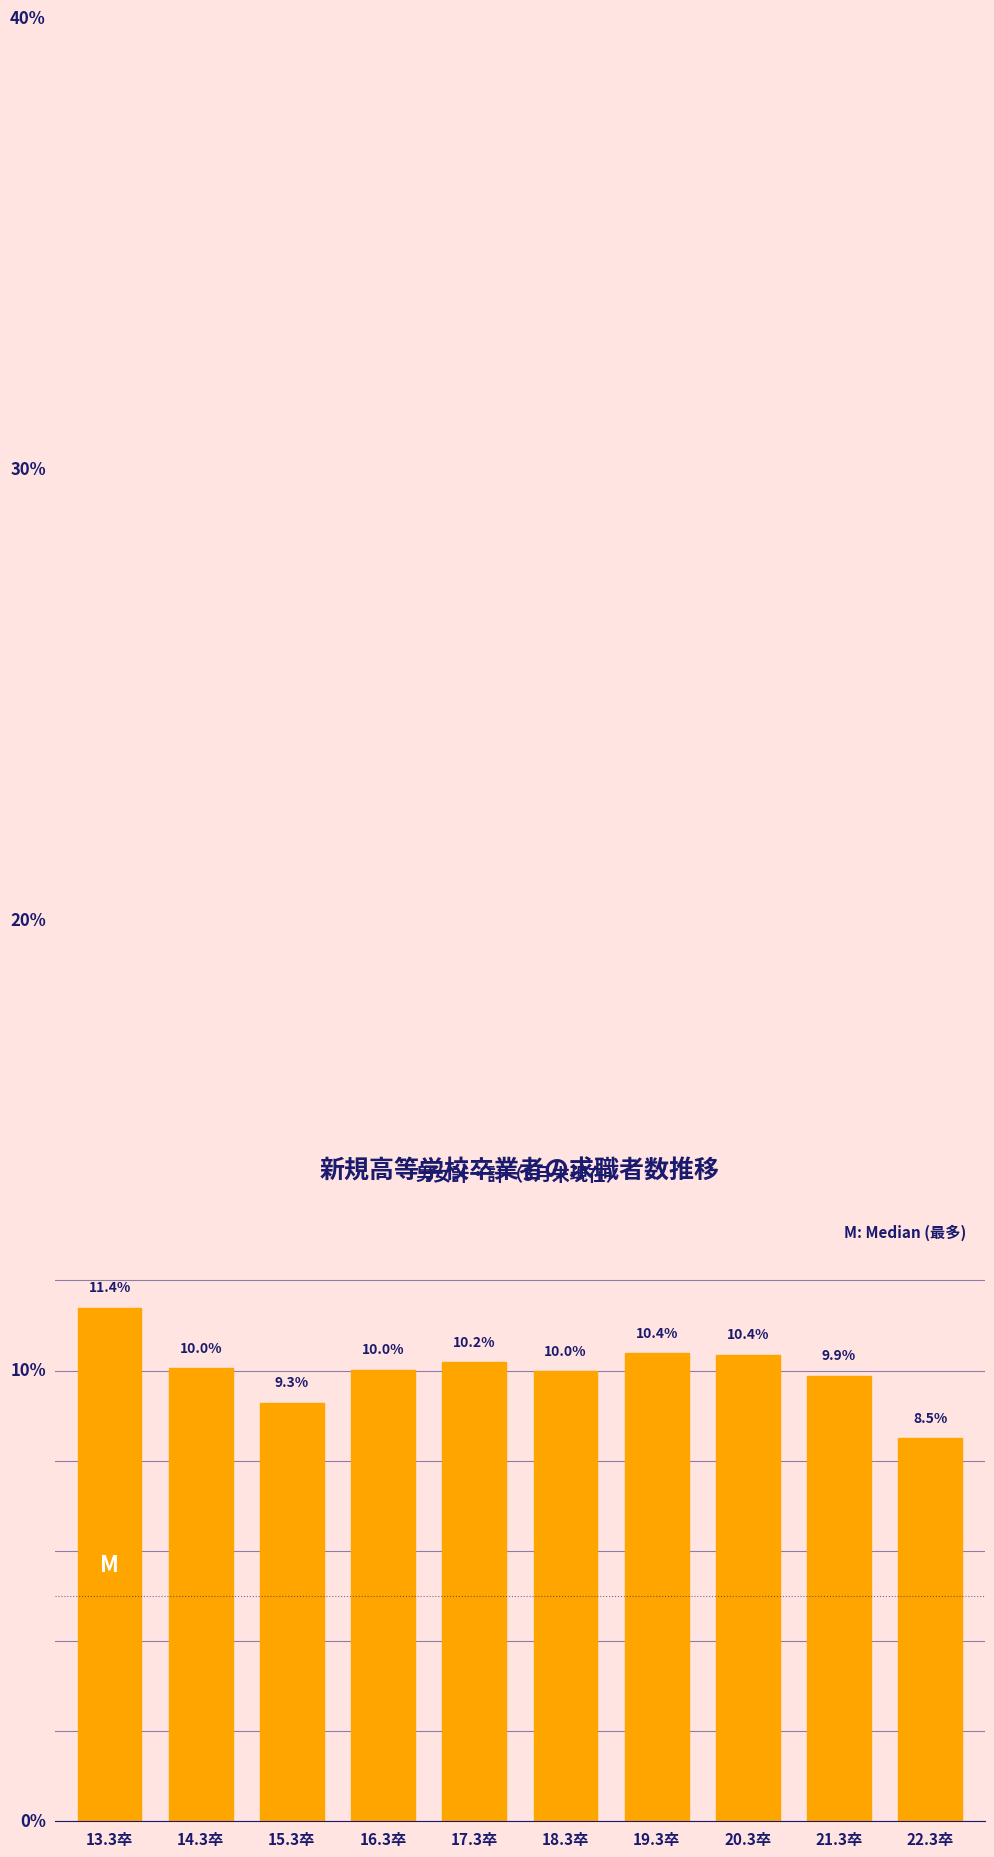

Where is the data nearest to the value 9?

15.3卒